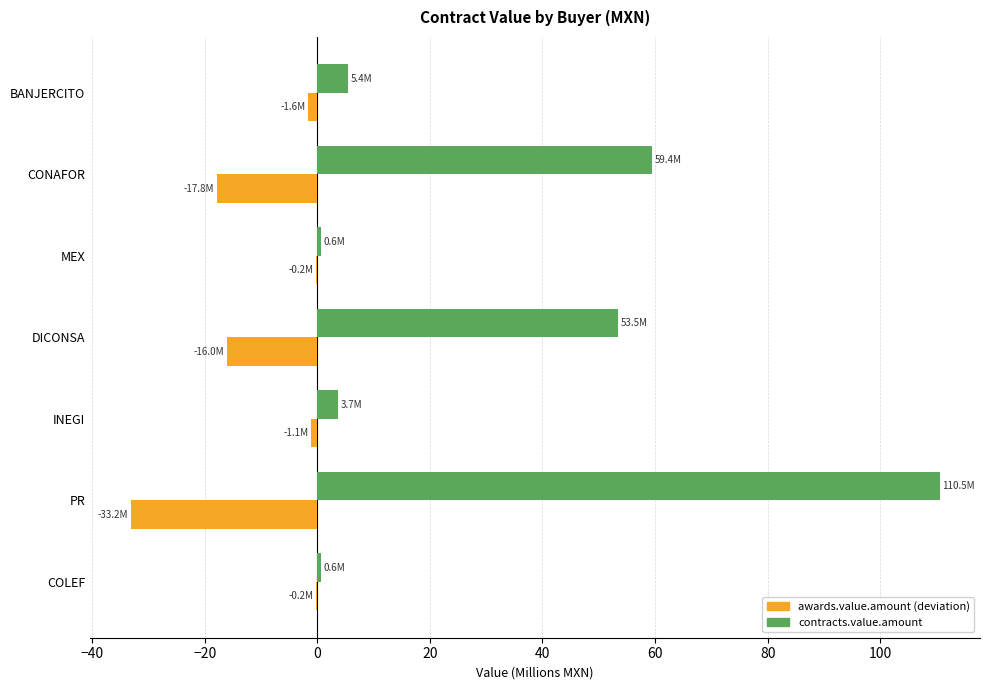

Which series has the largest total across all categories?

contracts.value.amount